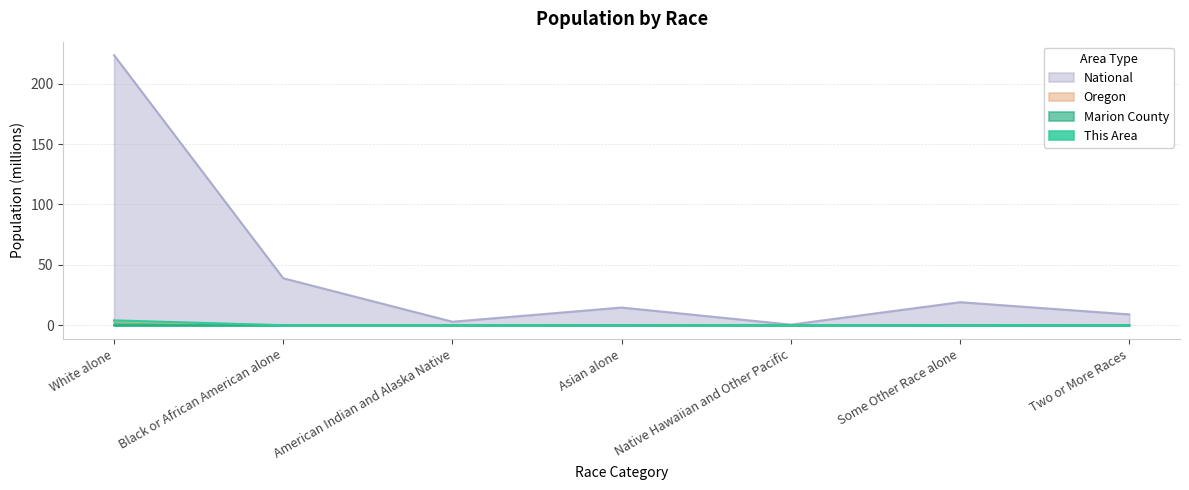

Which series has the widest spread of values?

National